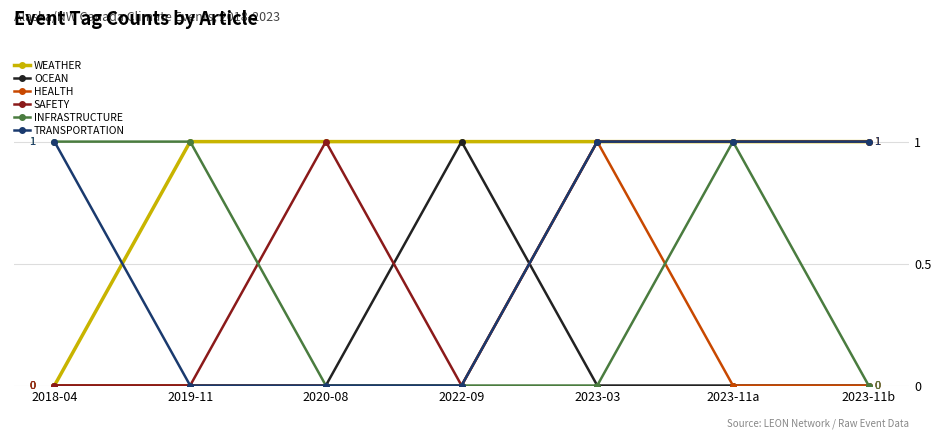

Which series has the largest total across all categories?

WEATHER